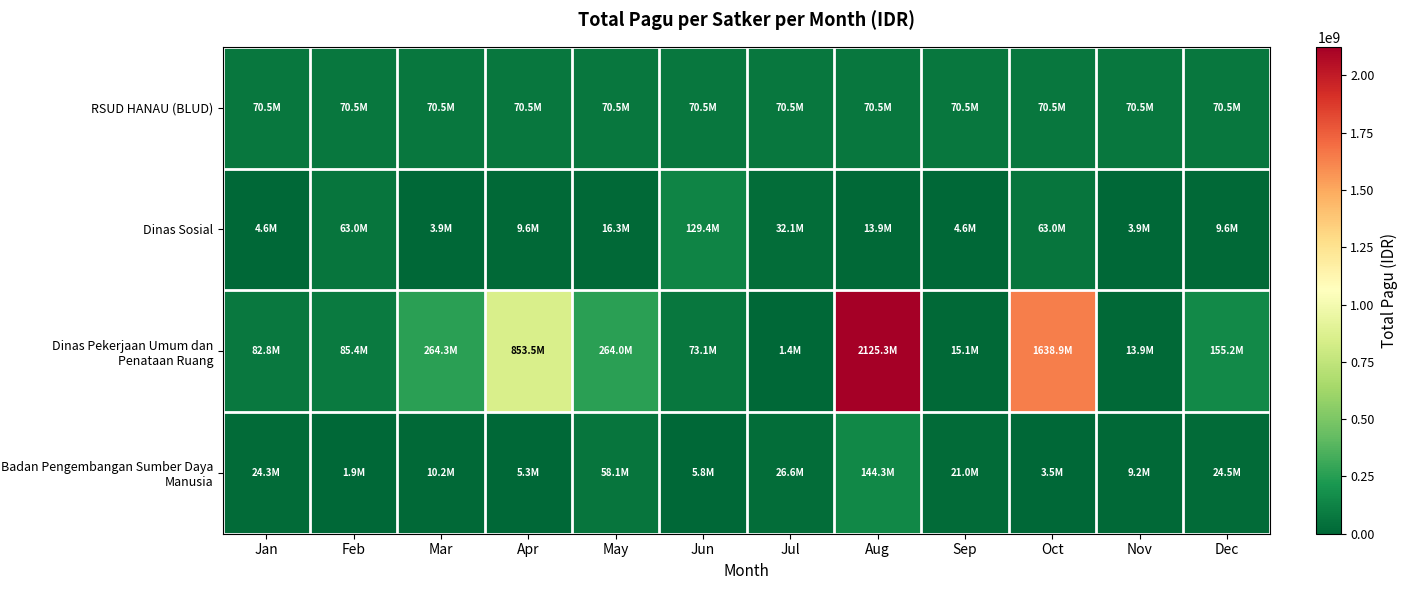

Reading left to right, extract all data points from this chart.

RSUD HANAU (BLUD): Jan=70525000.0	Feb=70525000.0	Mar=70525000.0	Apr=70525000.0	May=70525000.0	Jun=70525000.0	Jul=70525000.0	Aug=70525000.0	Sep=70525000.0	Oct=70525000.0	Nov=70525000.0	Dec=70525000.0
Dinas Sosial: Jan=4624284.6	Feb=63027457.1	Mar=3853570.5	Apr=9633926.2	May=16262067.4	Jun=129402896.2	Jul=32061706.3	Aug=13872853.7	Sep=4624284.6	Oct=63027457.1	Nov=3853570.5	Dec=9633926.2
Dinas Pekerjaan Umum dan Penataan Ruang: Jan=82799456.7	Feb=85360264.7	Mar=264343667.6	Apr=853486556.6	May=264019298.6	Jun=73068386.5	Jul=1365764.2	Aug=2125265725.4	Sep=15057550.7	Oct=1638867572.5	Nov=13930795.2	Dec=155184961.2
Badan Pengembangan Sumber Daya Manusia: Jan=24274368.5	Feb=1868491.6	Mar=10192969.5	Apr=5294059.6	May=58135436.4	Jun=5775337.7	Jul=26621900.6	Aug=144281293.7	Sep=21029023.9	Oct=3476300.4	Nov=9207417.1	Dec=24487432.0